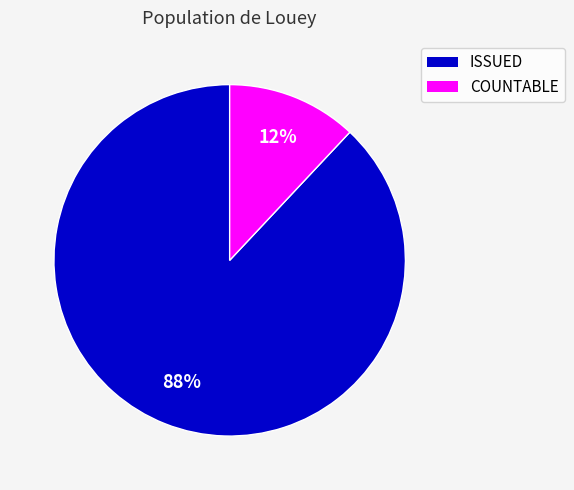

What is the ratio of the value at ISSUED to the value at COUNTABLE?

7.3